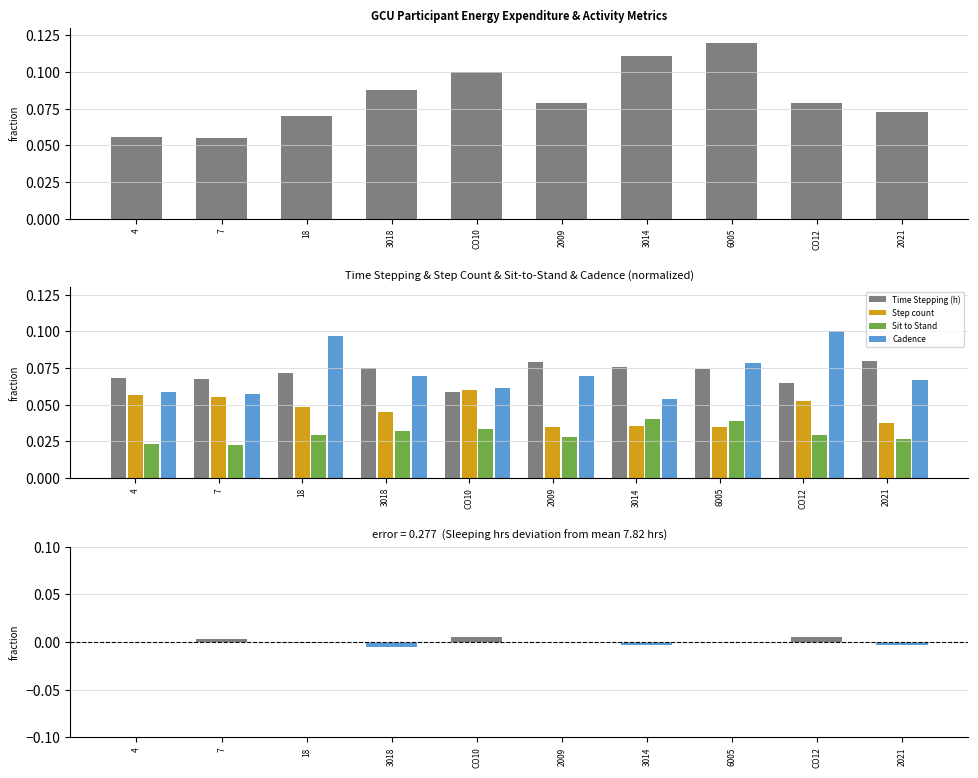

What position from the right is 7?

9